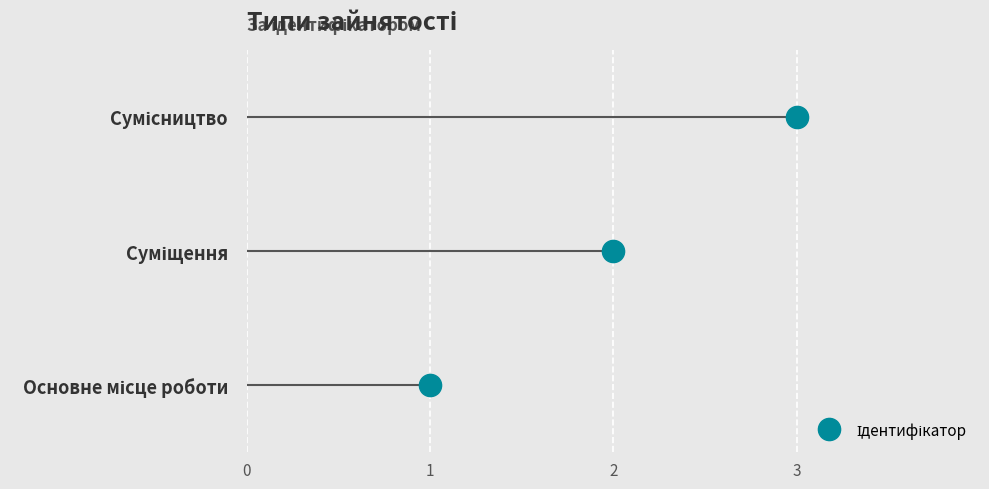

Between Сумісництво and Основне місце роботи, which is larger?

Сумісництво